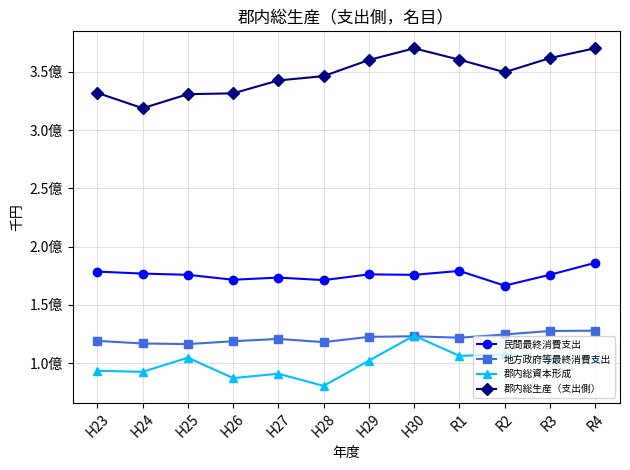

What are all the series names shown in the legend?

民間最終消費支出, 地方政府等最終消費支出, 郡内総資本形成, 郡内総生産（支出側）